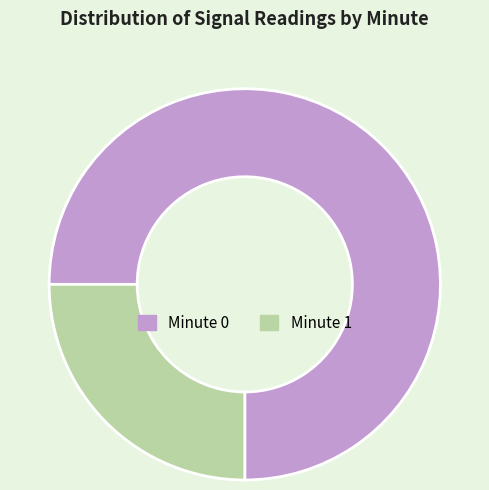

Rank the categories by value from highest to lowest.

Minute 0, Minute 1